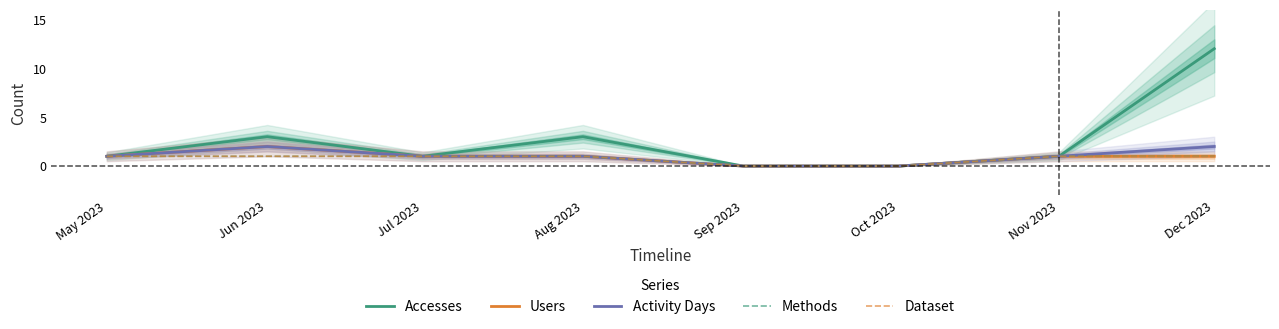

Rank the categories by Activity Days value from lowest to highest.

Sep 2023, Oct 2023, May 2023, Jul 2023, Aug 2023, Nov 2023, Jun 2023, Dec 2023